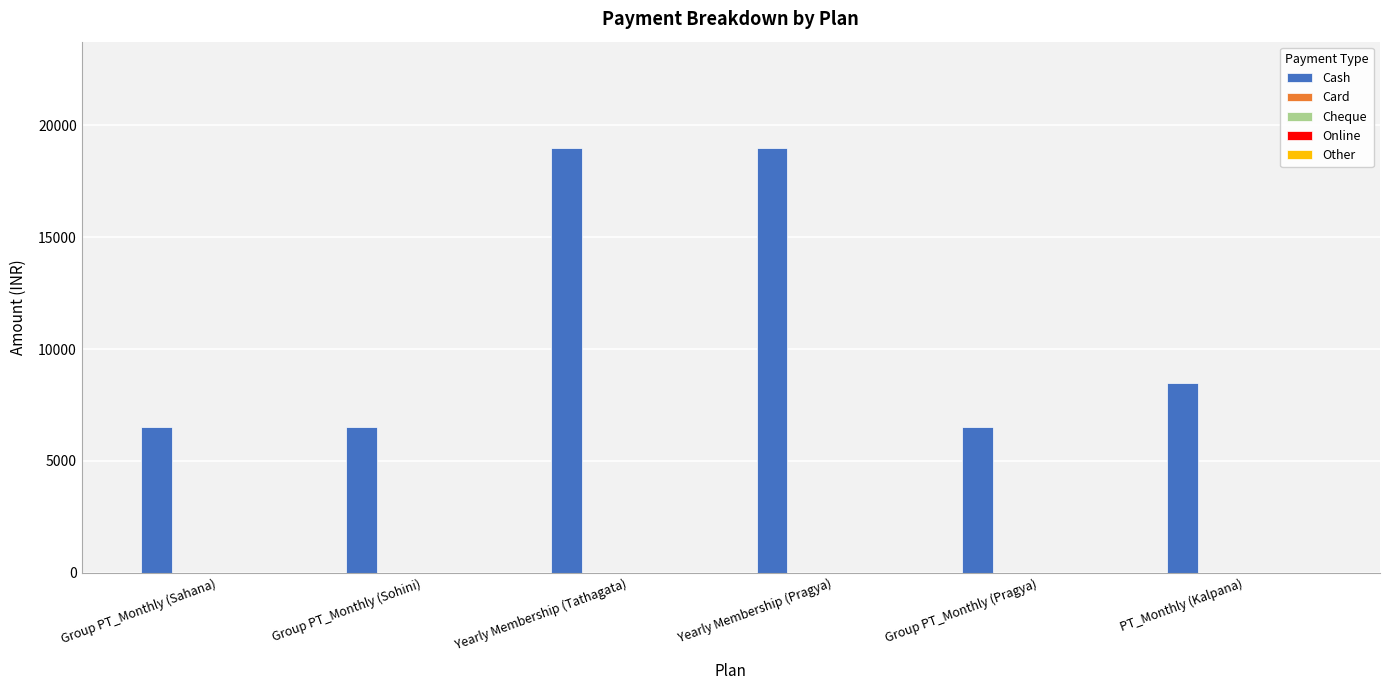

What is the difference between the maximum and second lowest values?

12501